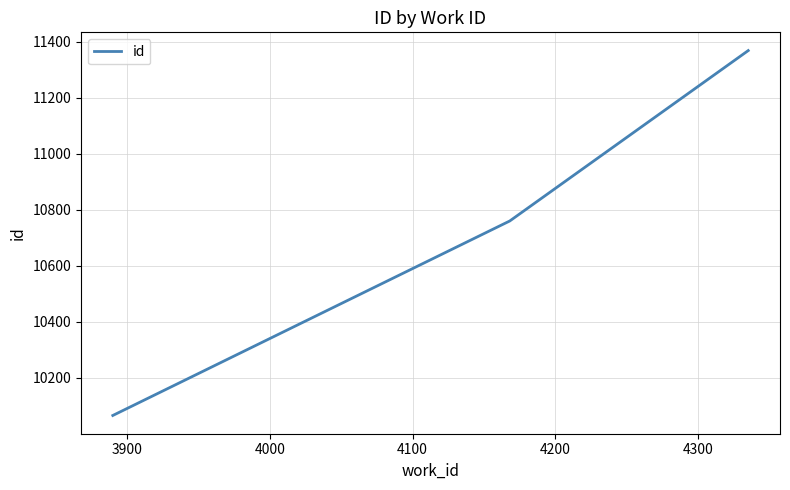

What is the difference between the maximum and second lowest values?

608